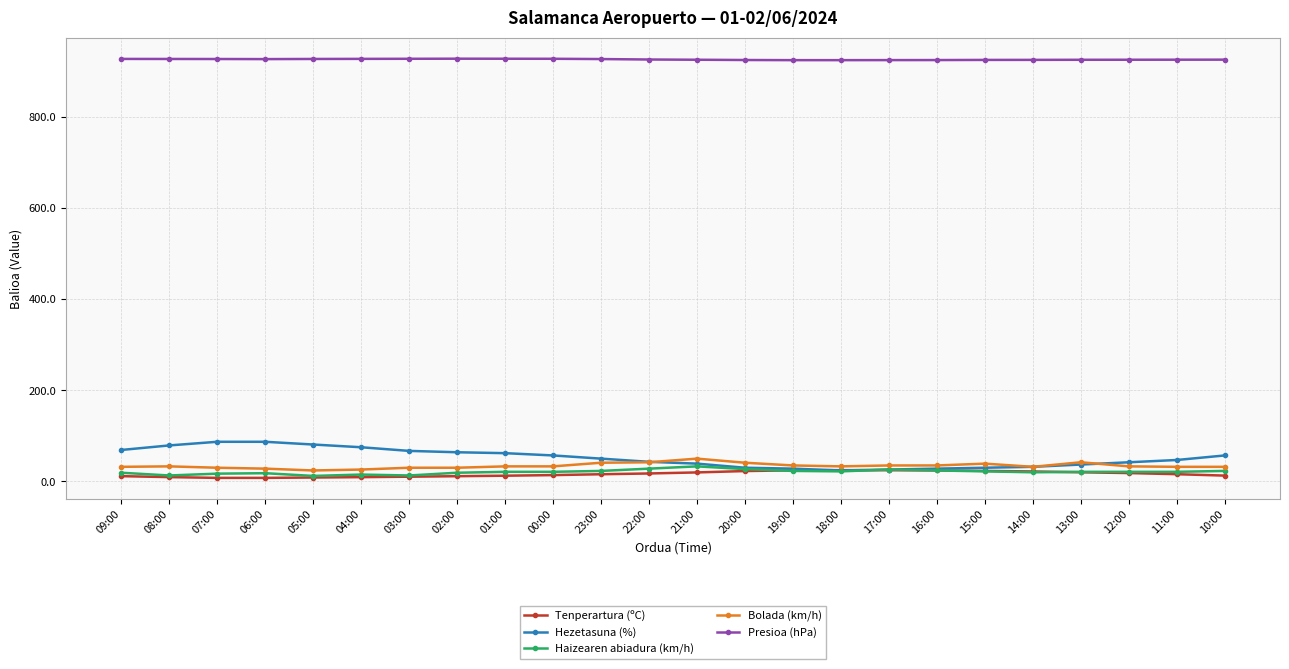

Which series has the largest total across all categories?

Presioa (hPa)